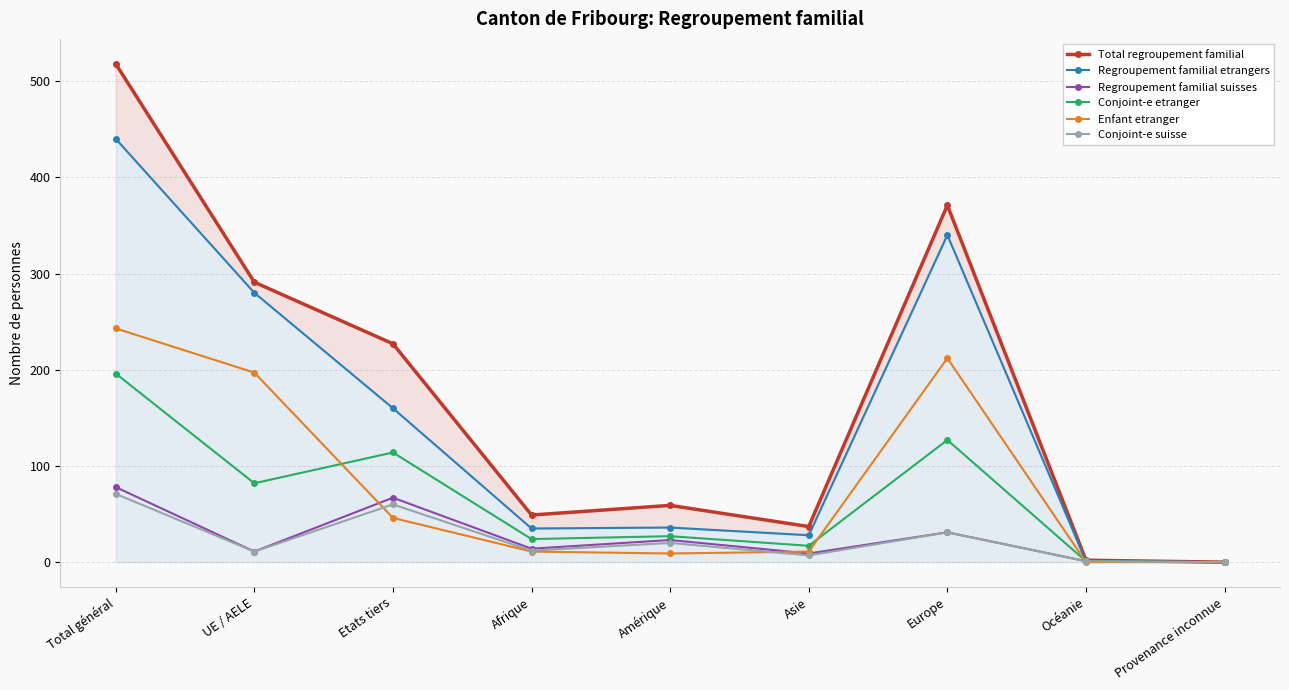

What position from the right is Total général?

9